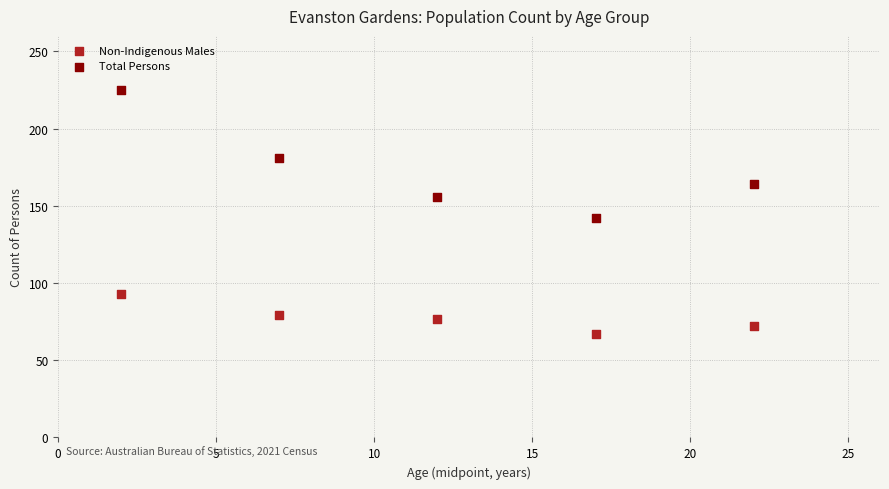

Across all data points, what is the average Y value?

126